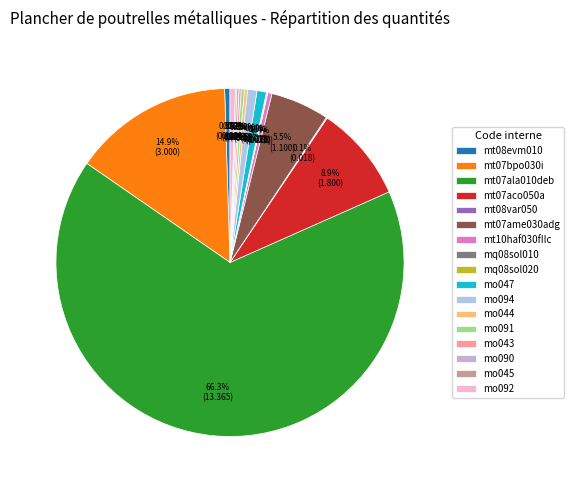

Is it true that mt07ala010deb is 66% of the pie?

True